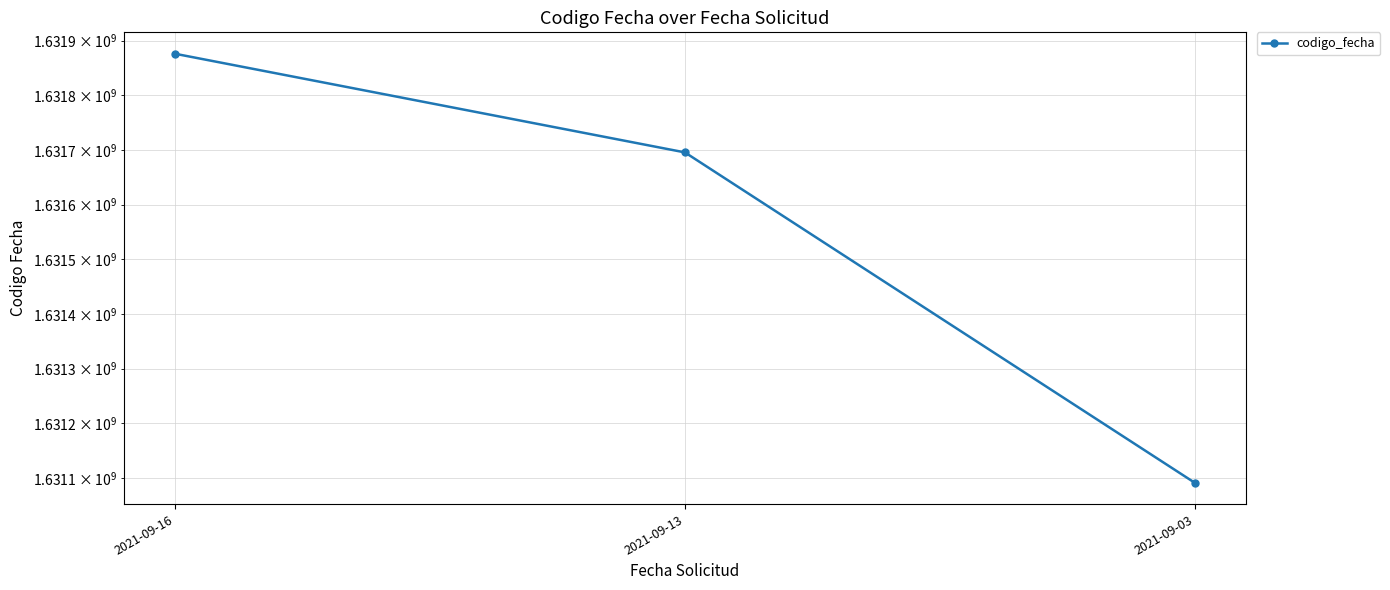

What is the change in value from 2021-09-16 to 2021-09-03?

-784594